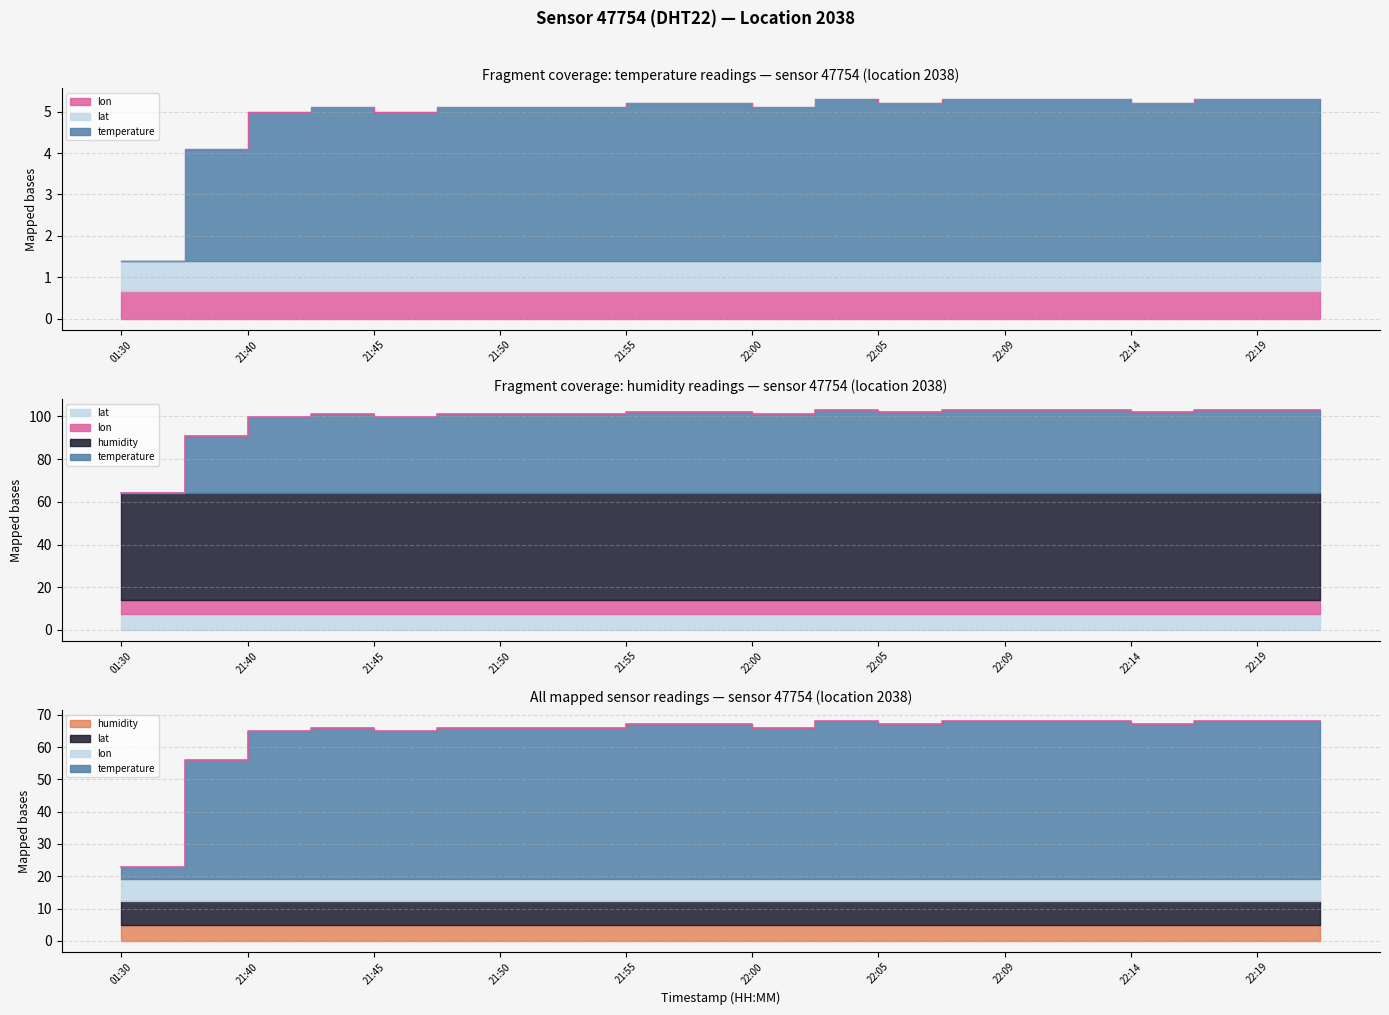

True or false: humidity and temperature intersect in this chart.

False